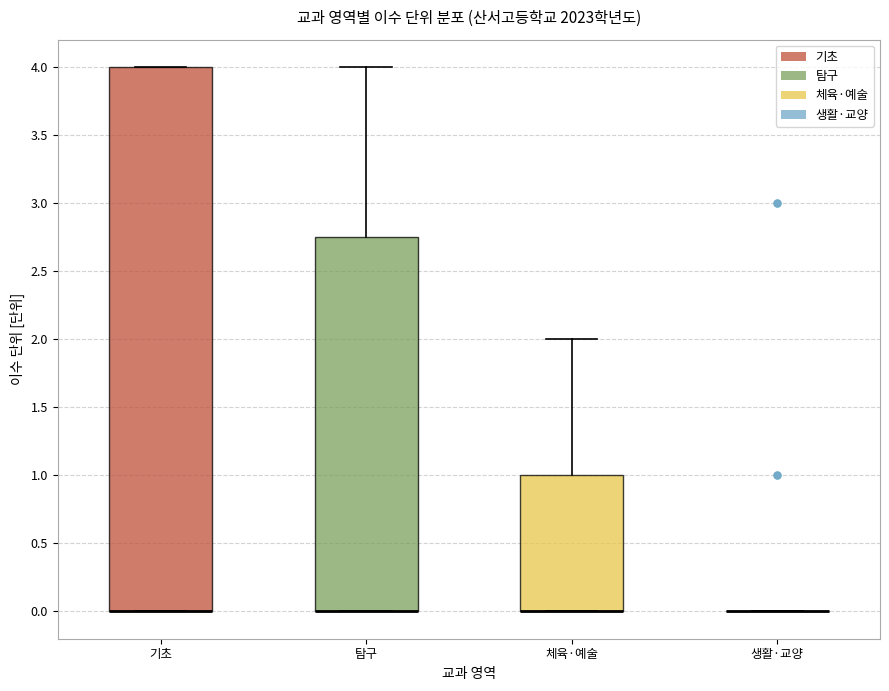

Reading left to right, transcribe this box plot: for each box, give where its median line is, the range the box spans, and where its two whiskers end, as read against the y-axis. The values are not printed on the chart, so give them approximately, as read against the axis.

기초: median 0.00 (drawn on the box's lower edge), box 0.00 to 4.00, whiskers 0.00 to 4.00
탐구: median 0.00 (drawn on the box's lower edge), box 0.00 to 2.75, whiskers 0.00 to 4.00
체육·예술: median 0.00 (drawn on the box's lower edge), box 0.00 to 1.00, whiskers 0.00 to 2.00
생활·교양: box collapsed to a line at 0.00, whiskers 0.00 to 0.00